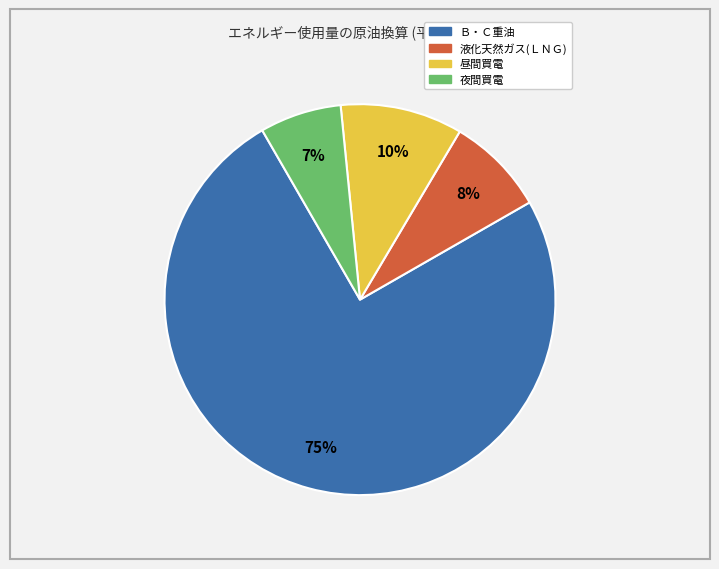

Does any single category account for the majority?

Yes